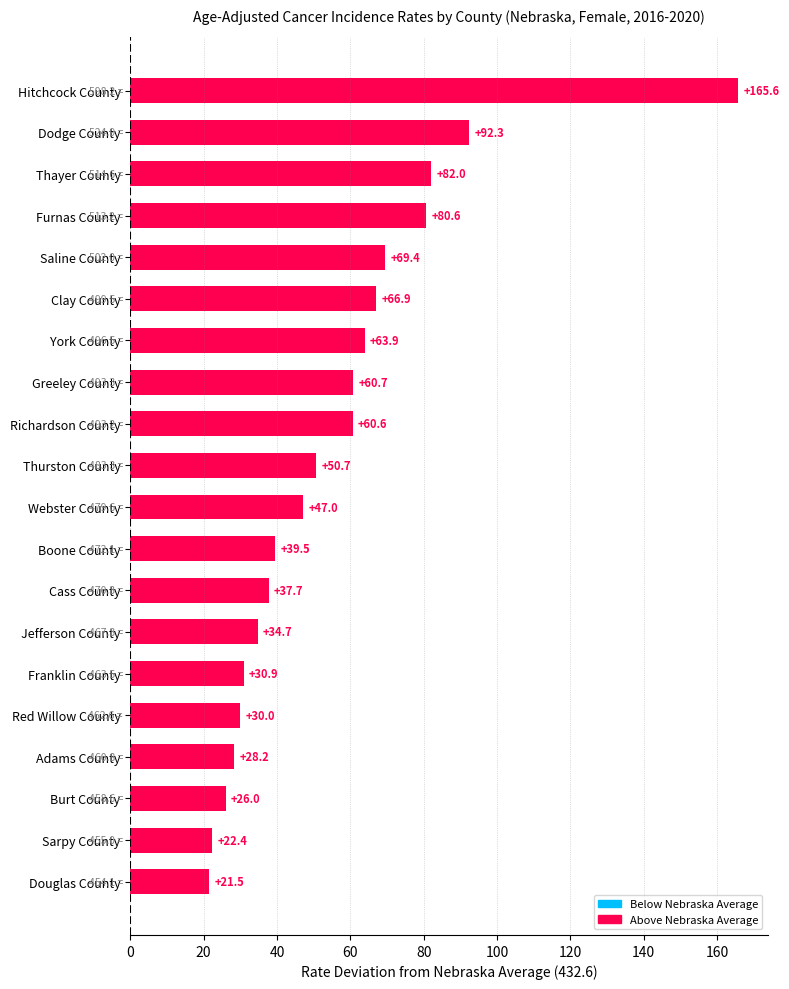

Which has a higher value, Douglas County or Thayer County?

Thayer County